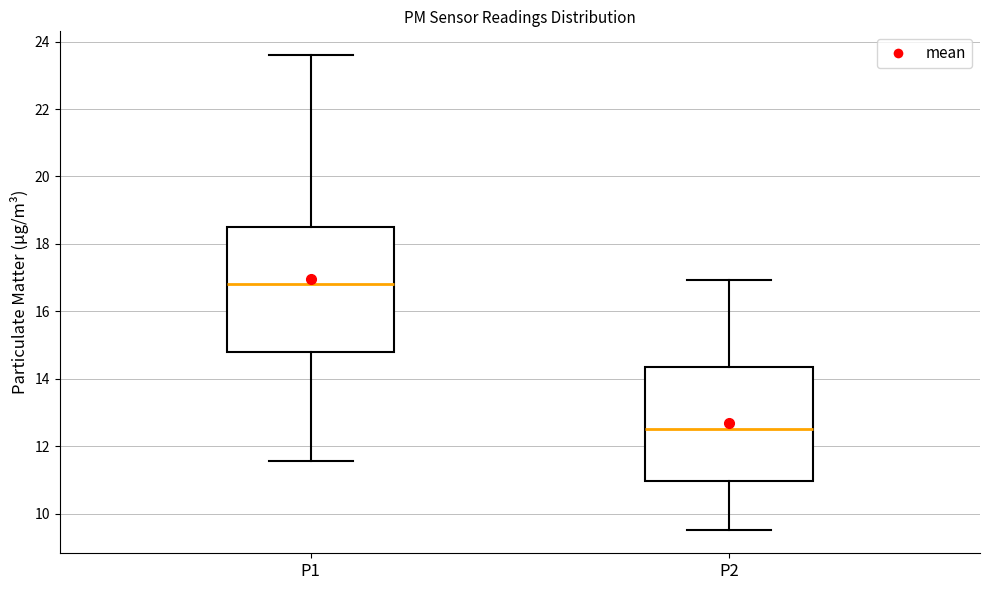

Where is the lower edge of the box for P1 on the y-axis? The values are not printed on the chart, so give them approximately, as read against the axis.

14.8